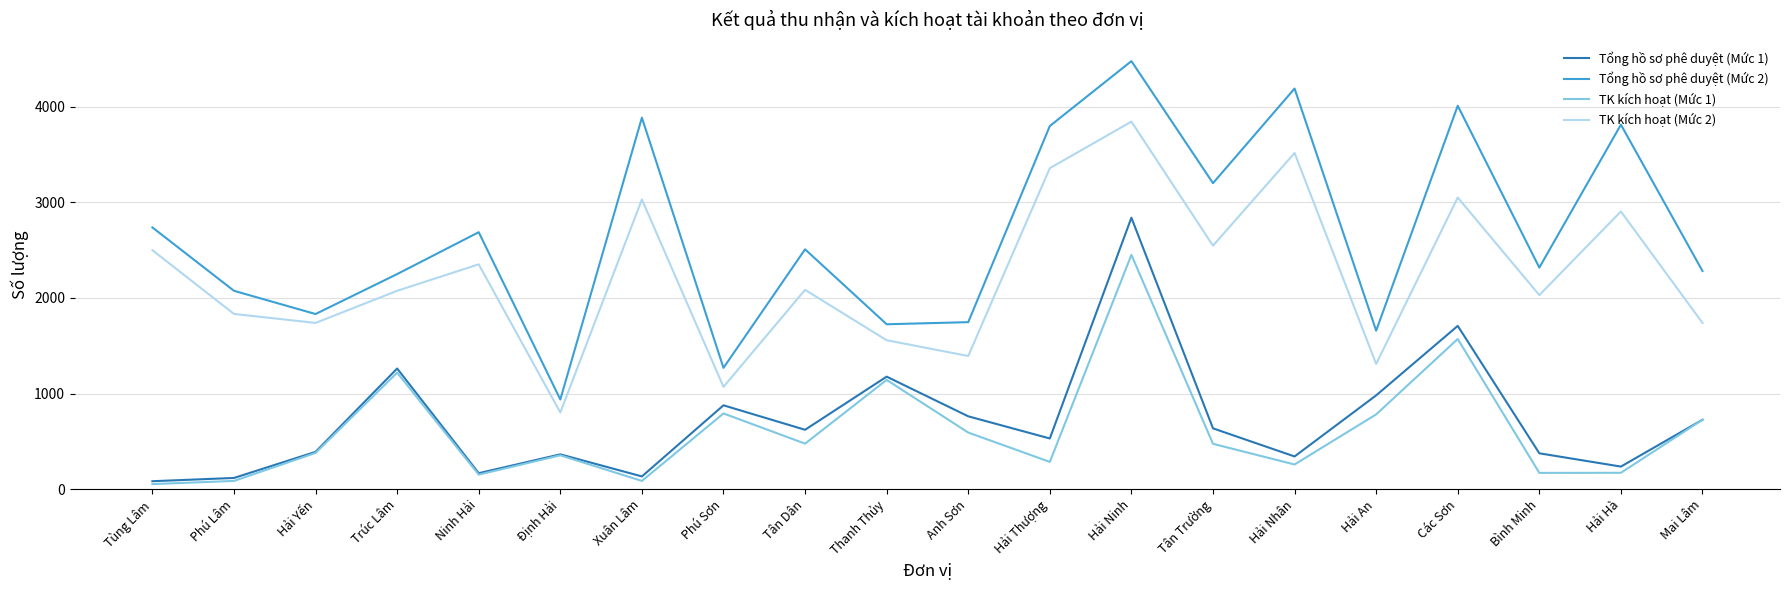

What is the total value across all series at Định Hải?

2458